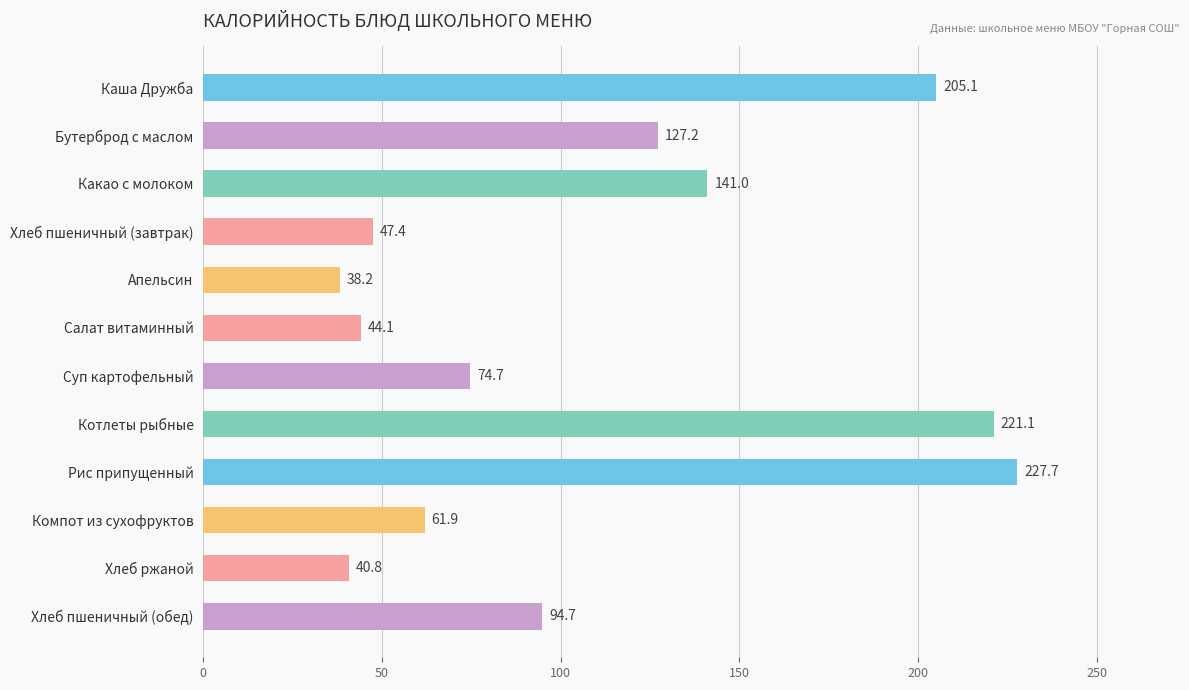

Which label corresponds to the largest value in the chart?

Рис припущенный